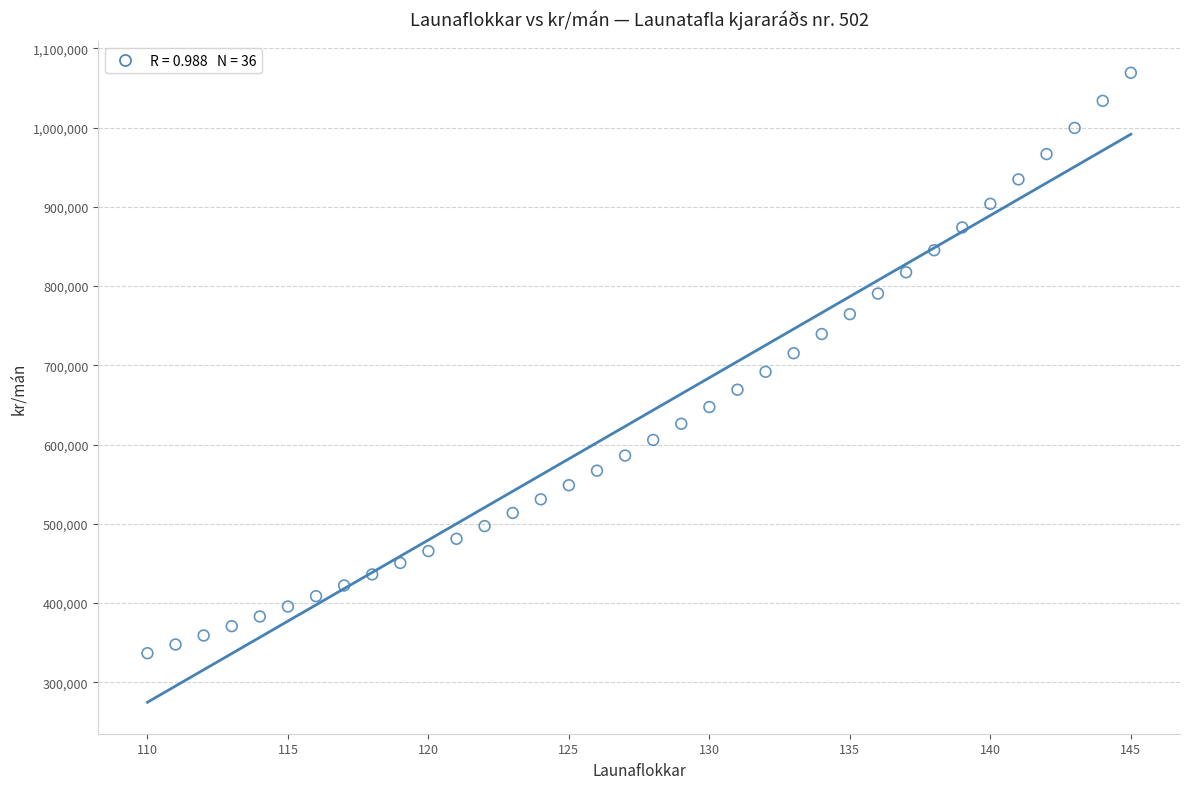

What is the range of Y values (max minus min)?

732491.9